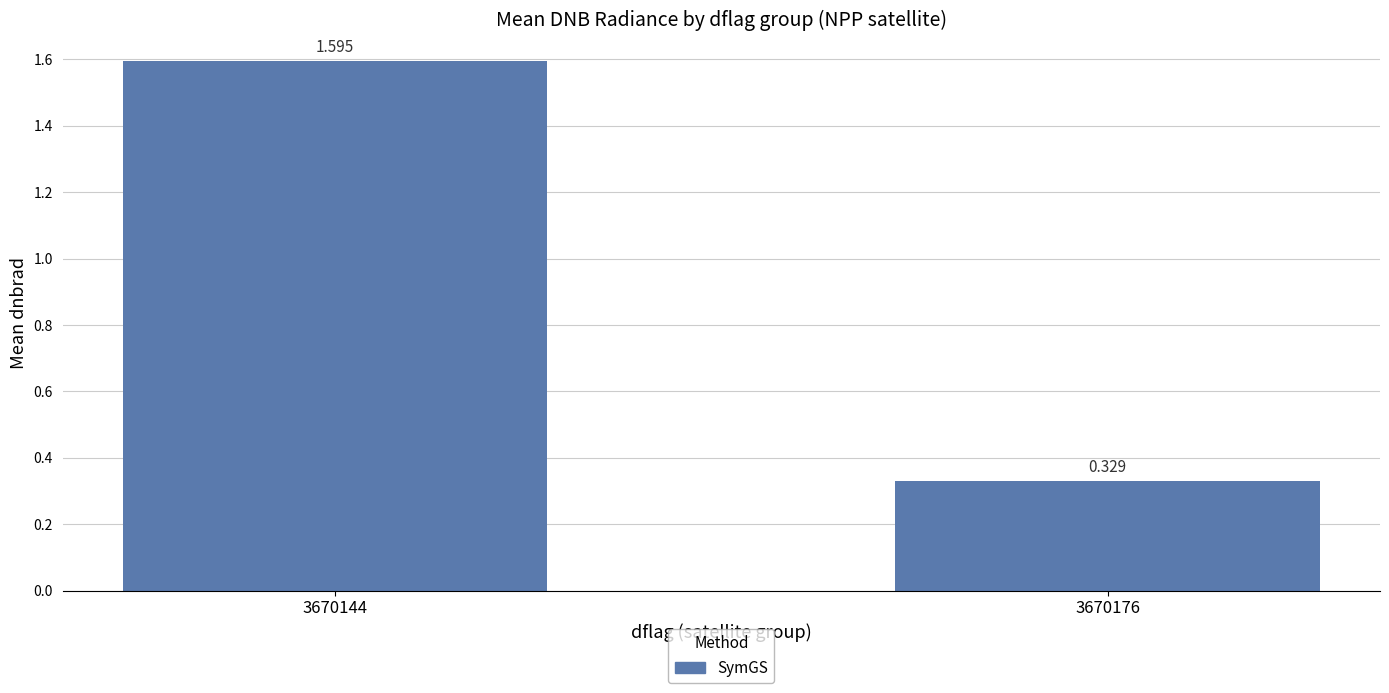

What is the change in value from 3670144 to 3670176?

-1.3